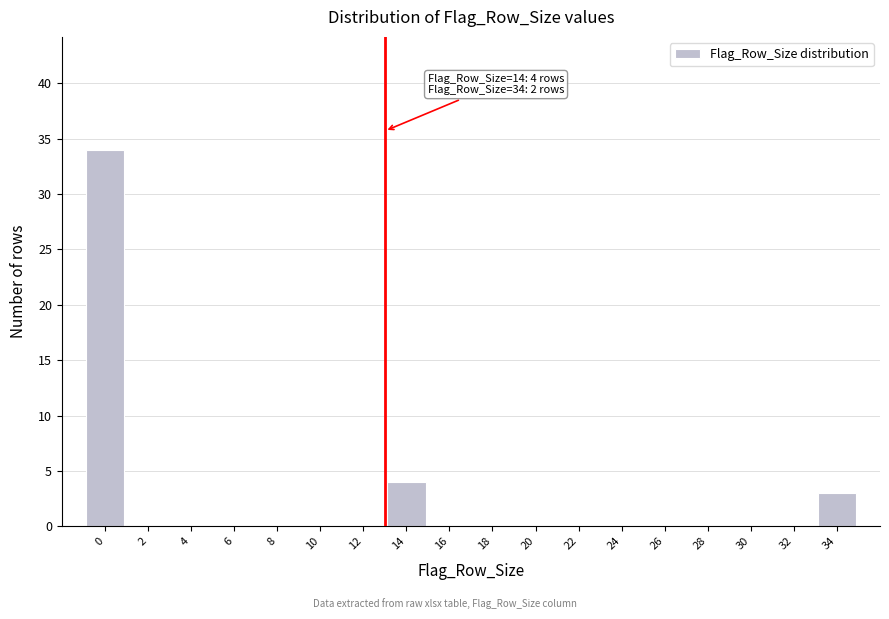

Reading left to right, what are all the values shown in this chart?

0=34	2=0	4=0	6=0	8=0	10=0	12=0	14=4	16=0	18=0	20=0	22=0	24=0	26=0	28=0	30=0	32=0	34=3